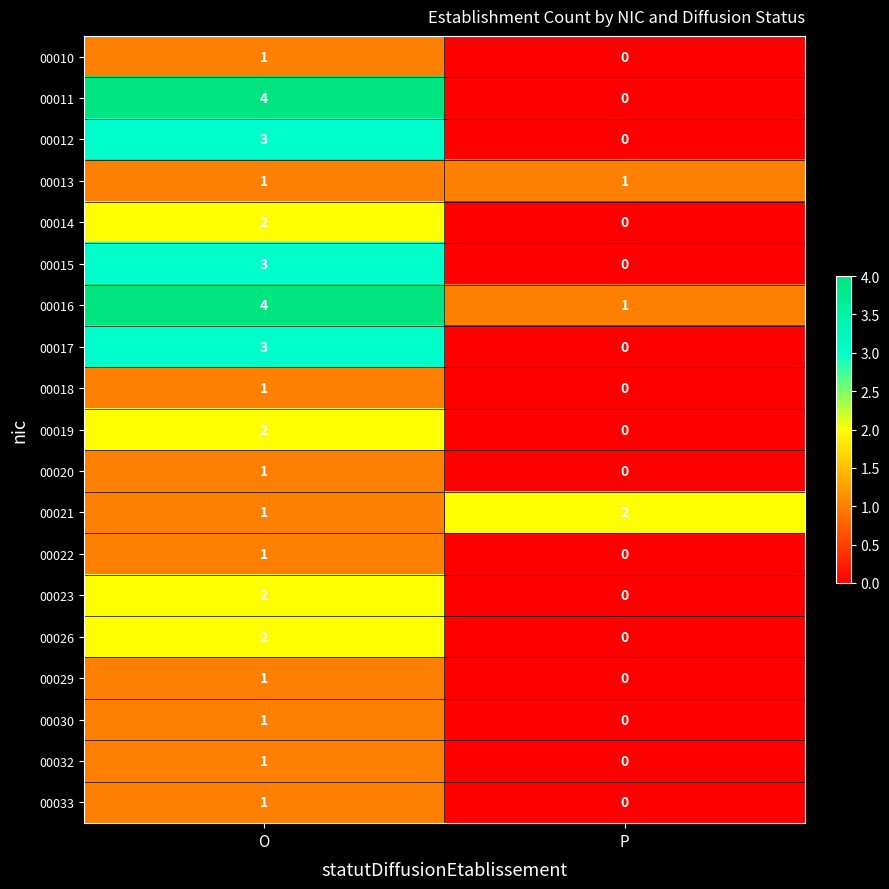

True or false: 00013 has a value of 1 at O.

True